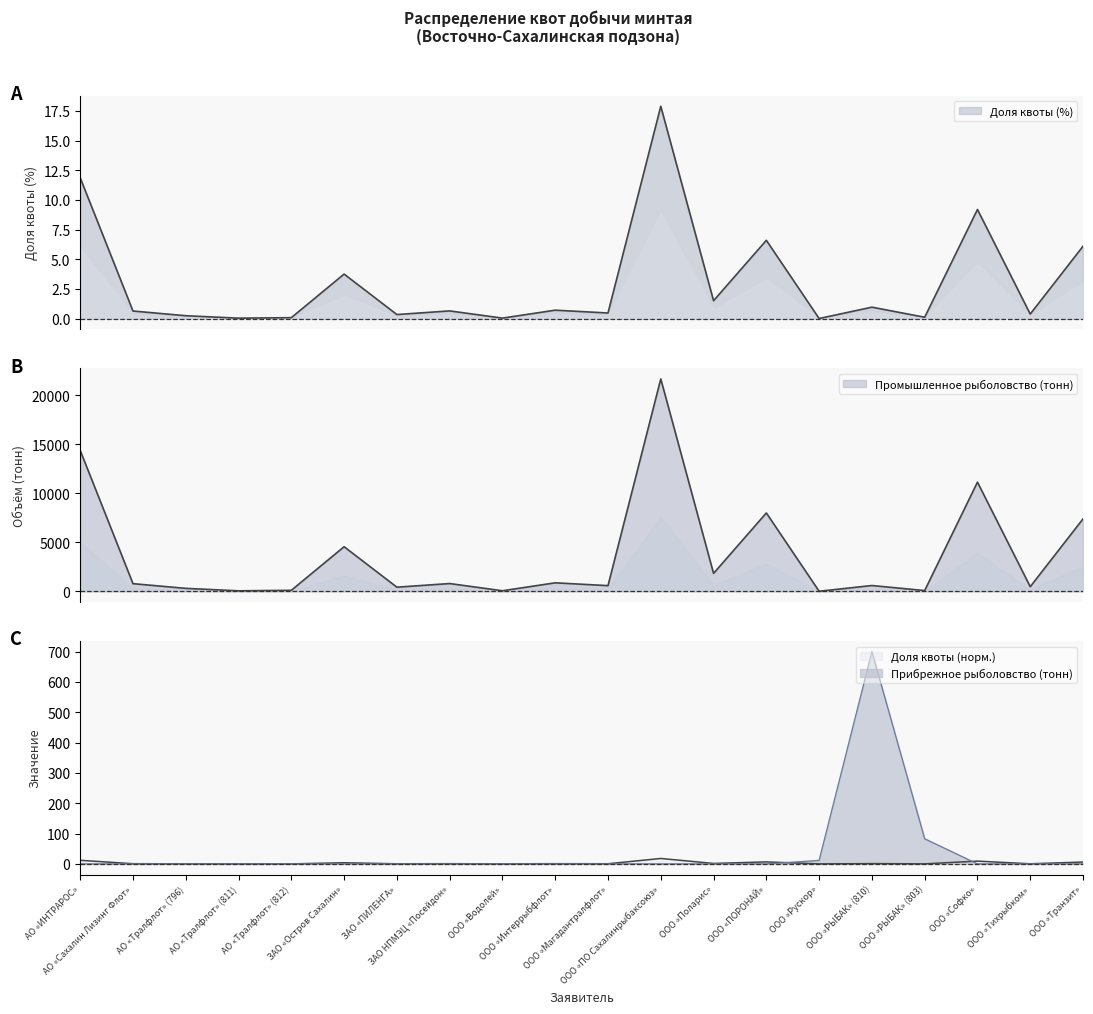

Where do Прибрежное рыболовство (тонн) and Промышленное рыболовство (тонн) first cross each other?

ООО «ПОРОНАЙ» and ООО «Рускор»